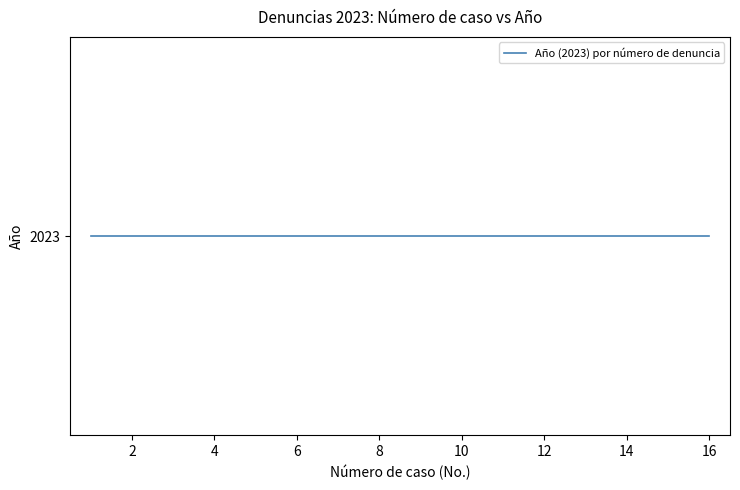

How many categories are shown in the chart?

16